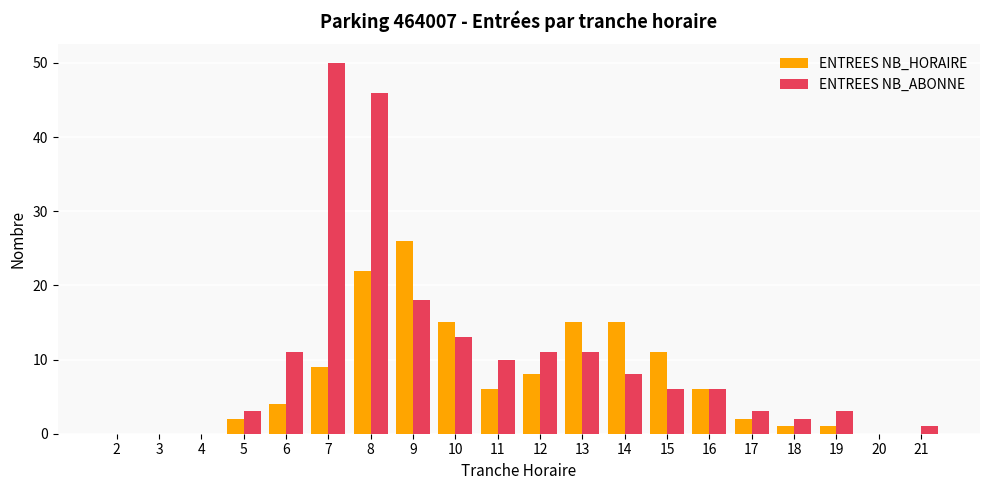

How many categories are shown in the chart?

20